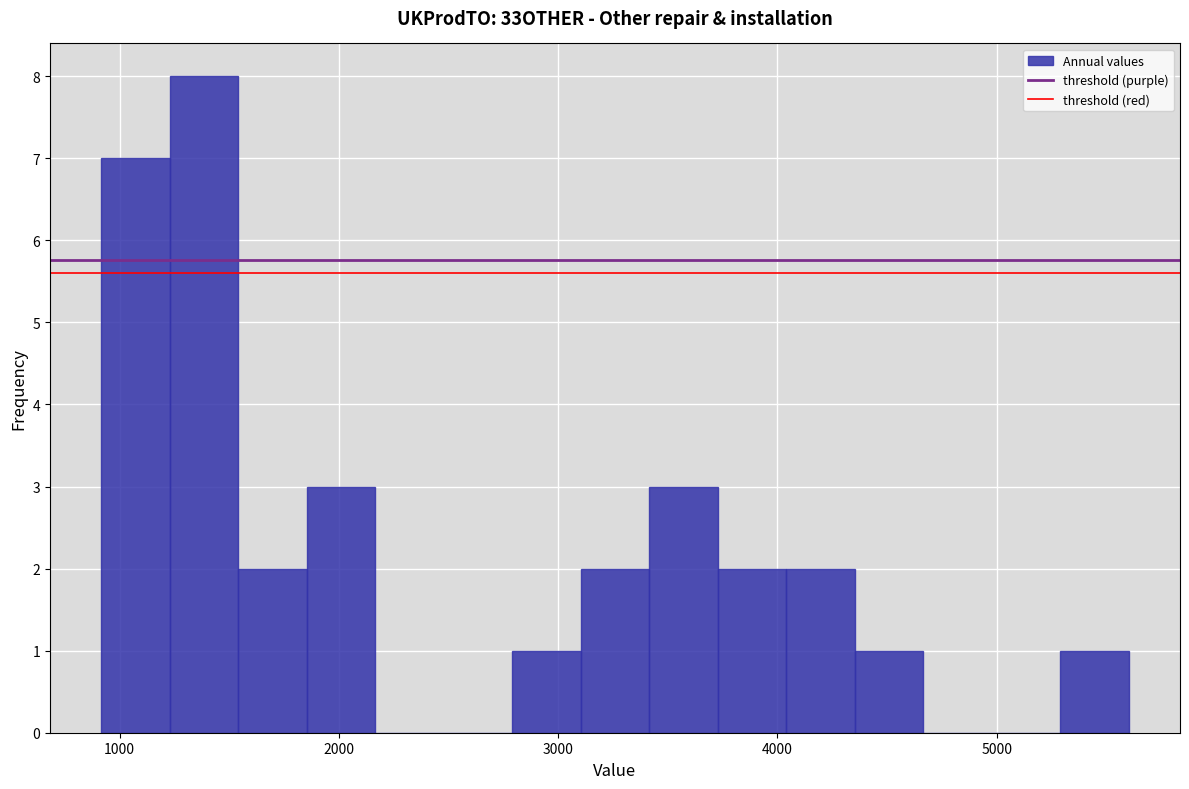

Around what value on the x-axis is the tallest bar? Give the approximate position of its centre, as read against the axis.

1400